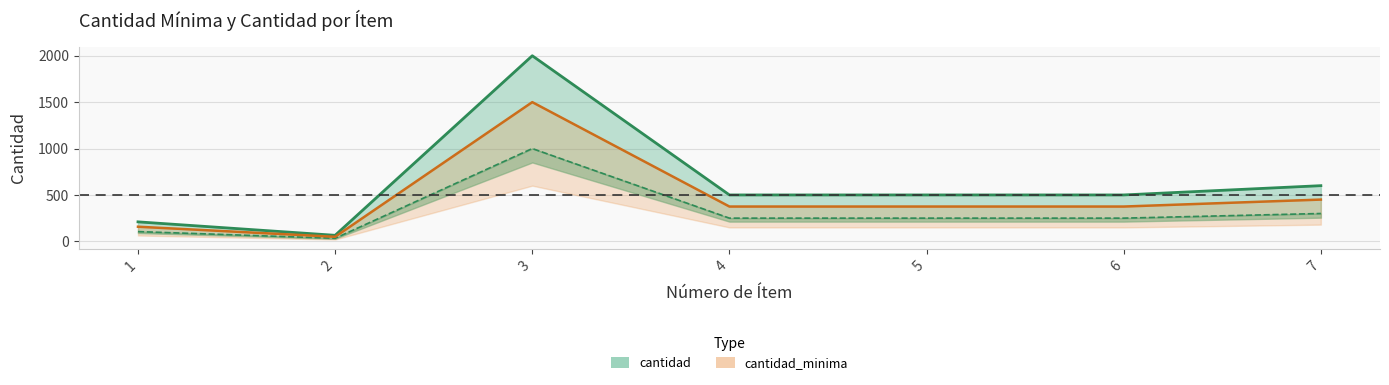

True or false: cantidad and cantidad_minima cross at least once.

False